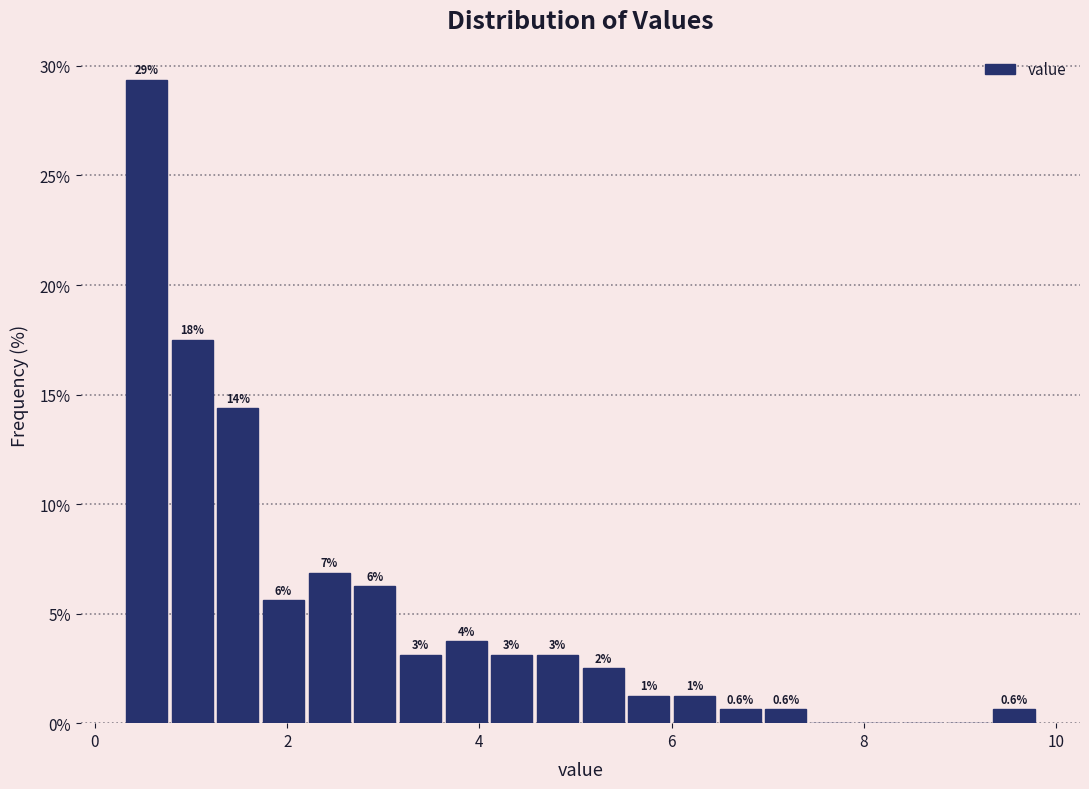

Around what value on the x-axis is the tallest bar? Give the approximate position of its centre, as read against the axis.

0.6